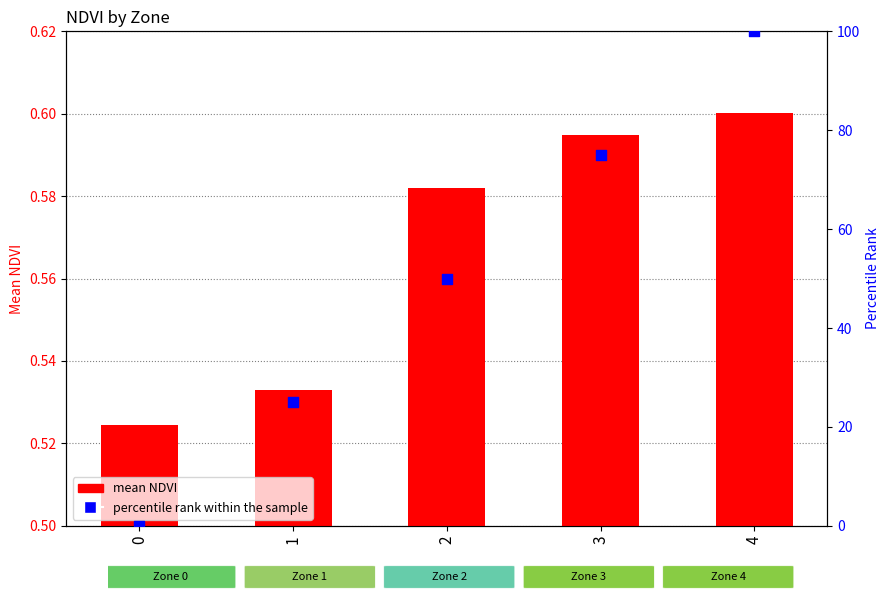

Is the value of percentile rank within the sample at 1 greater than the value of mean NDVI at 4?

Yes